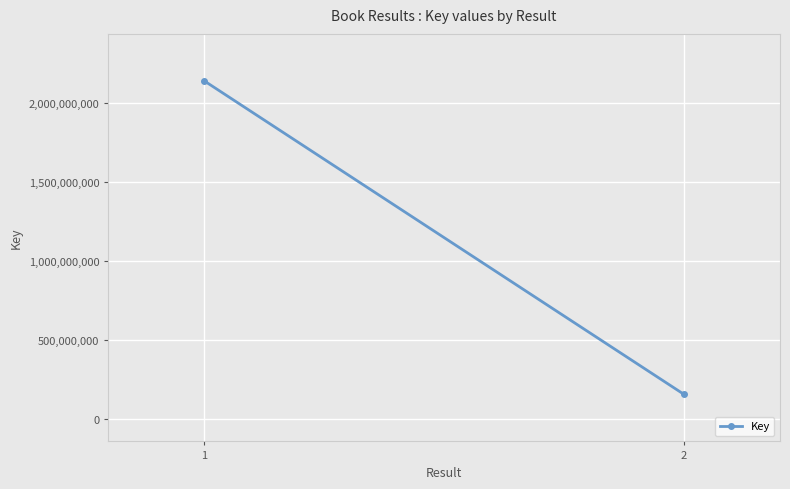

True or false: the data shows 3128499355 at 1.

False